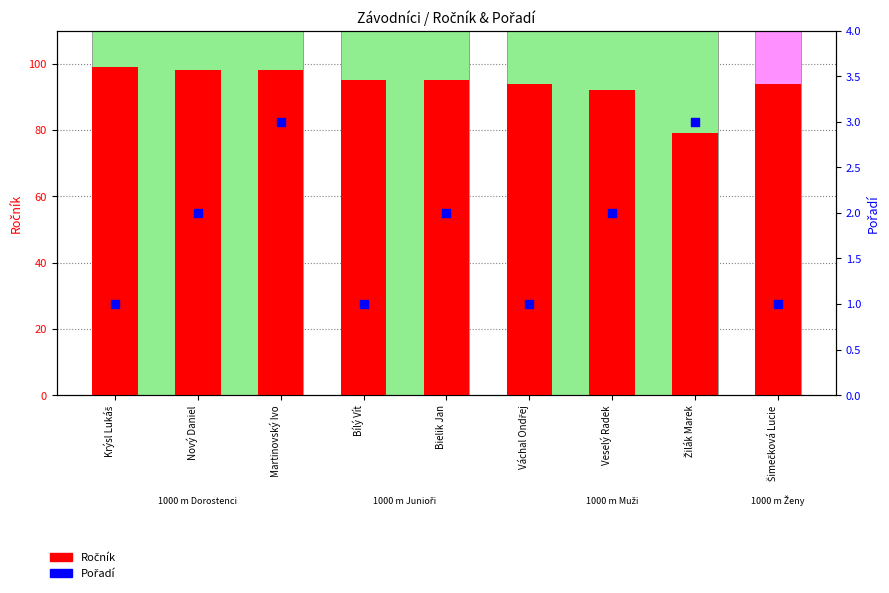

Which series contains the highest Y value?

Ročník